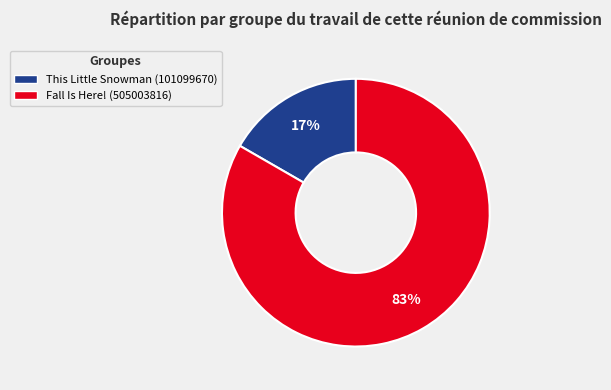

Is the sum of Fall Is Here! and This Little Snowman greater than half?

Yes